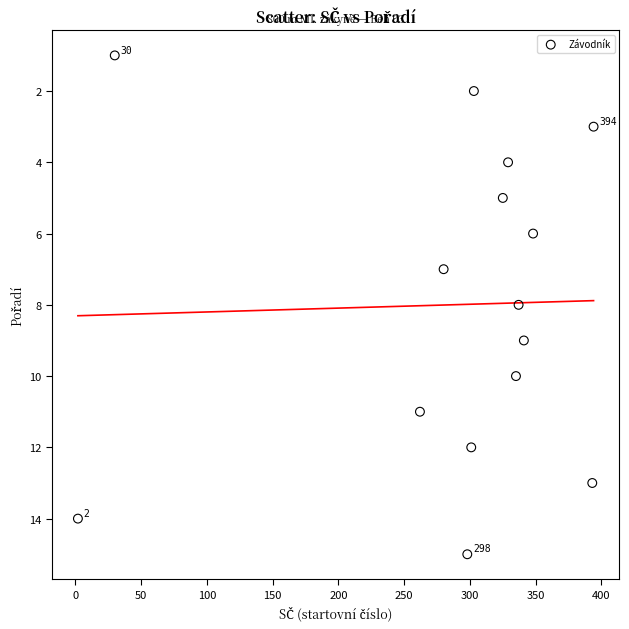

What is the range of Y values (max minus min)?

14